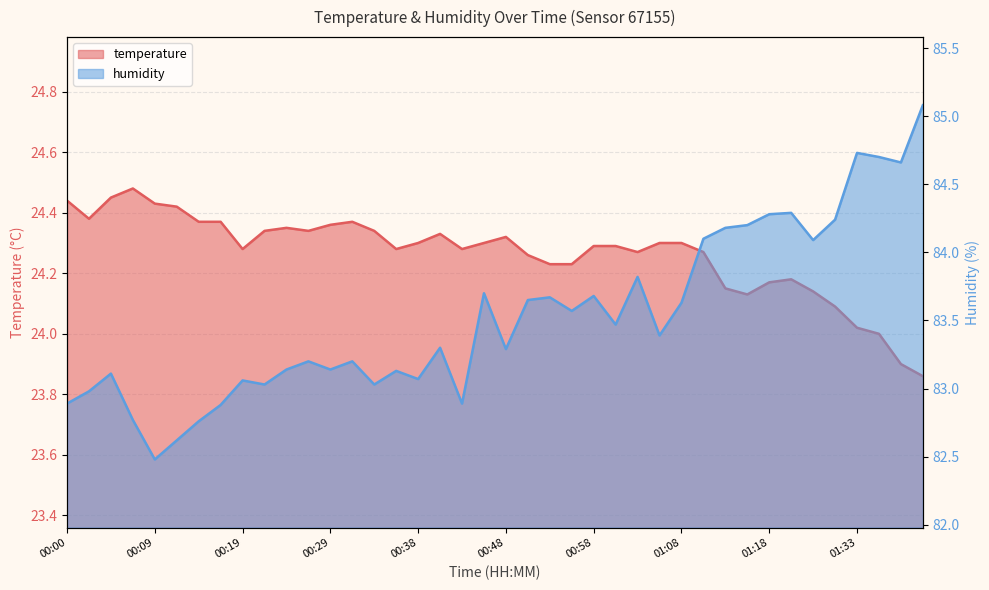

At which label does temperature first exceed 24?

00:00